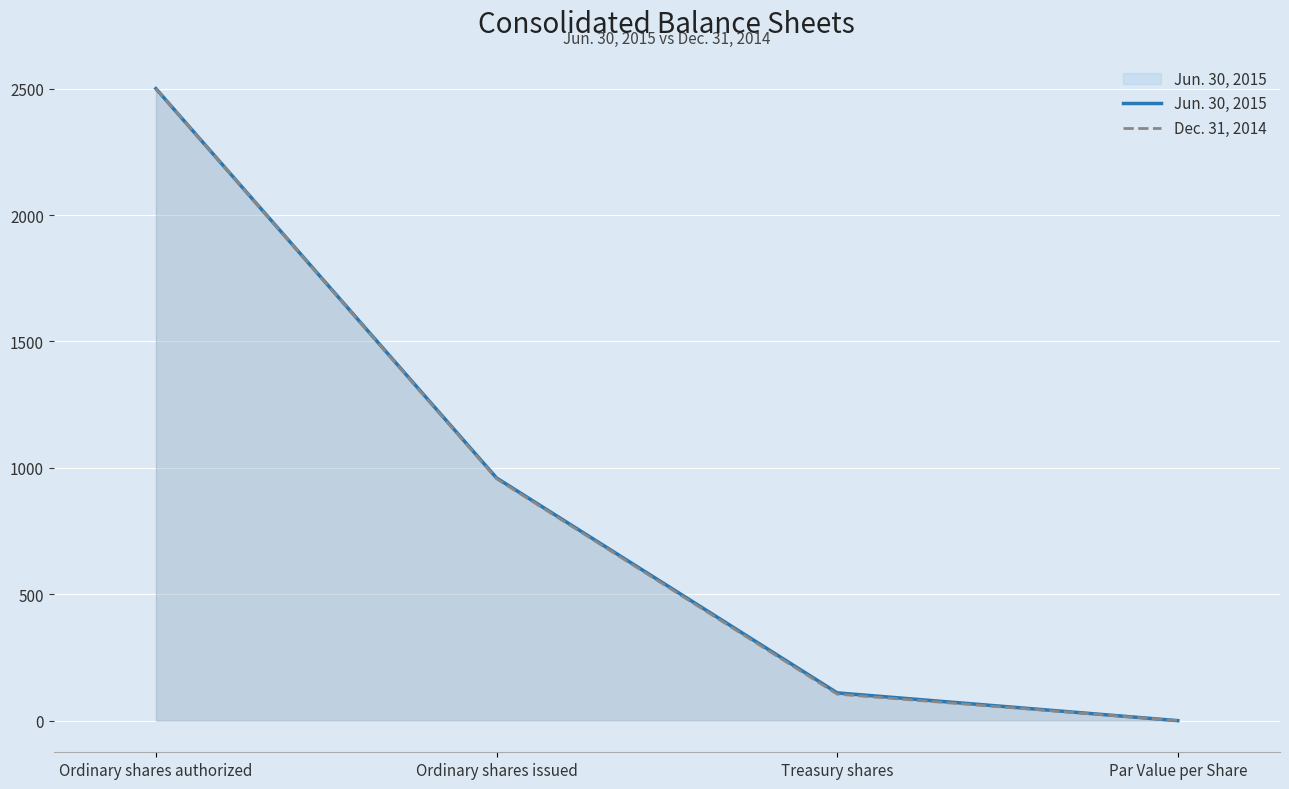

What is the difference between the maximum and minimum values in the Dec. 31, 2014 series?

2499.9